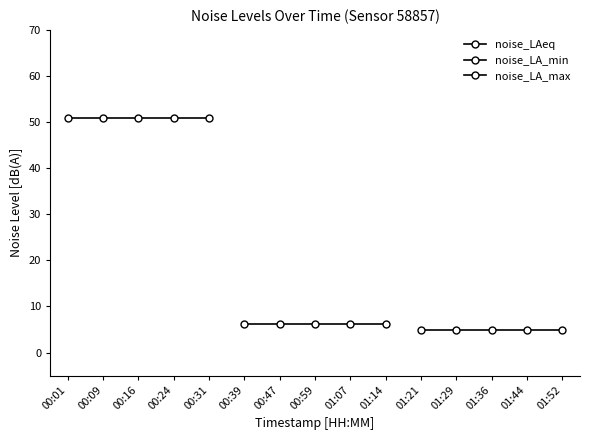

Which category has the highest value in the noise_LAeq series?

00:01